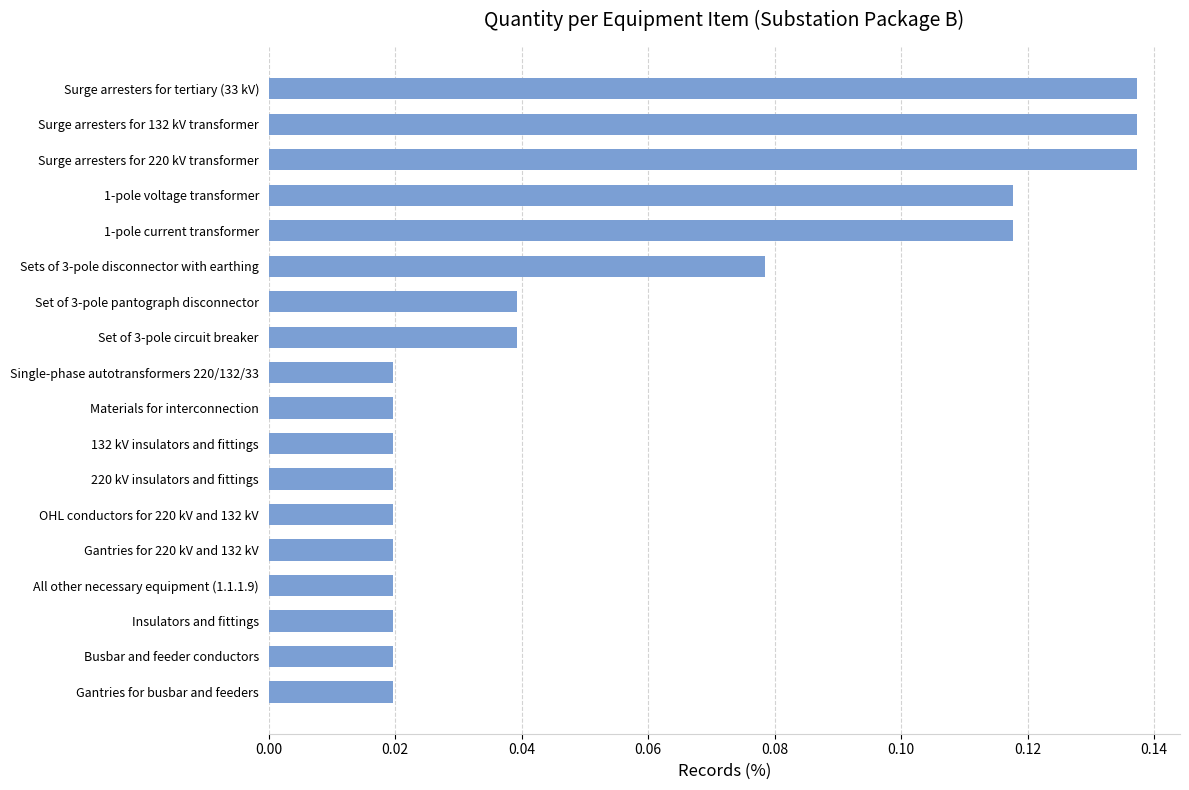

The value at 1-pole current transformer is 0.0. True or false?

False